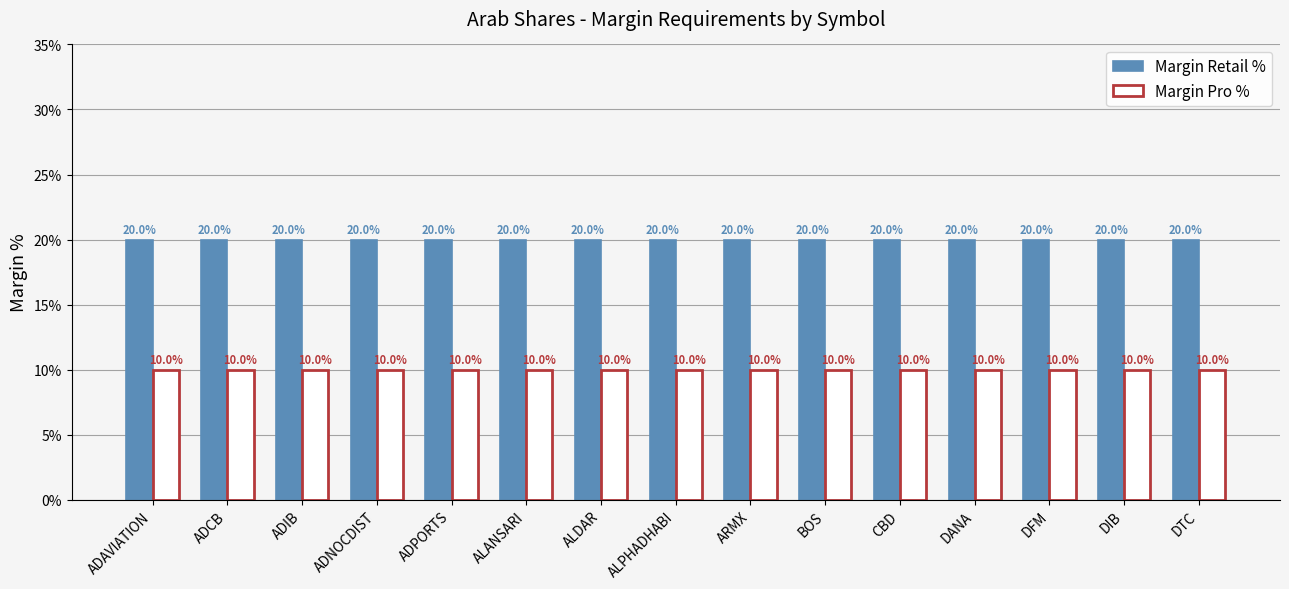

Which category has the highest value across all series?

ADAVIATION